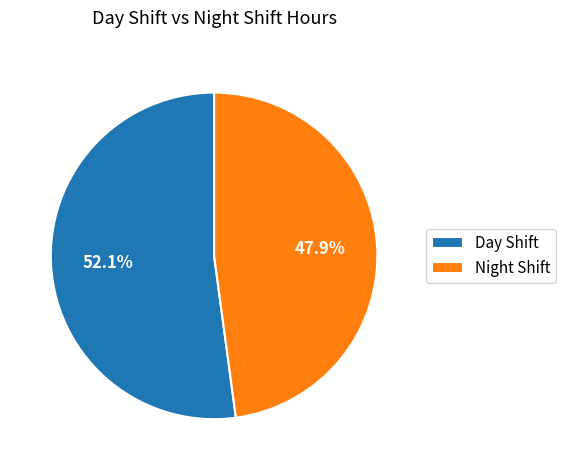

What is the largest slice in the pie chart?

Day Shift